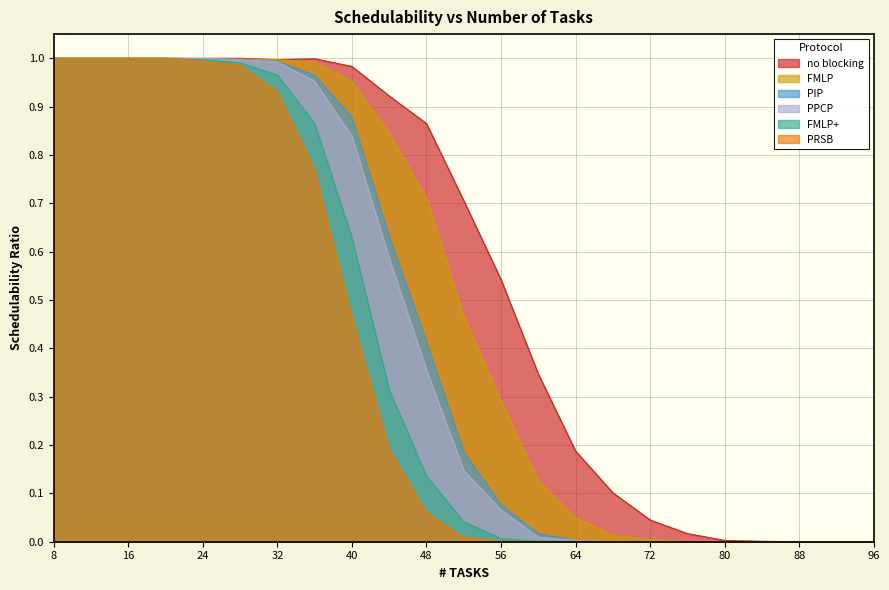

What is the difference between the maximum and minimum values in the FMLP+ series?

1.0